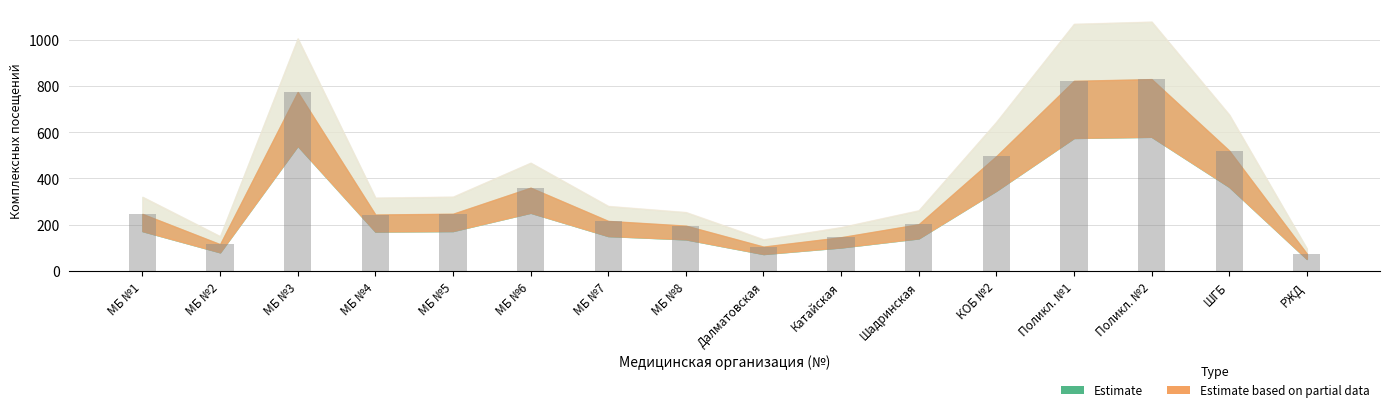

Is it true that the value at Поликл. №1 is 491?

False